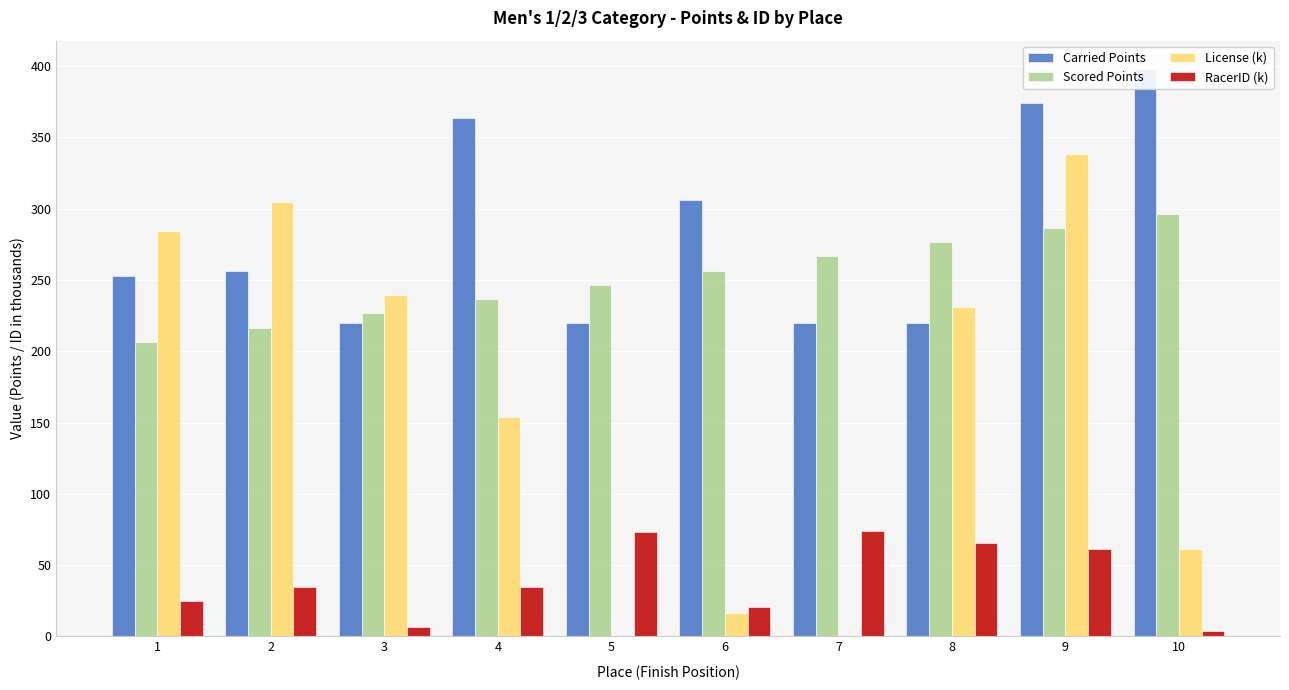

Does the chart contain stacked bars?

No